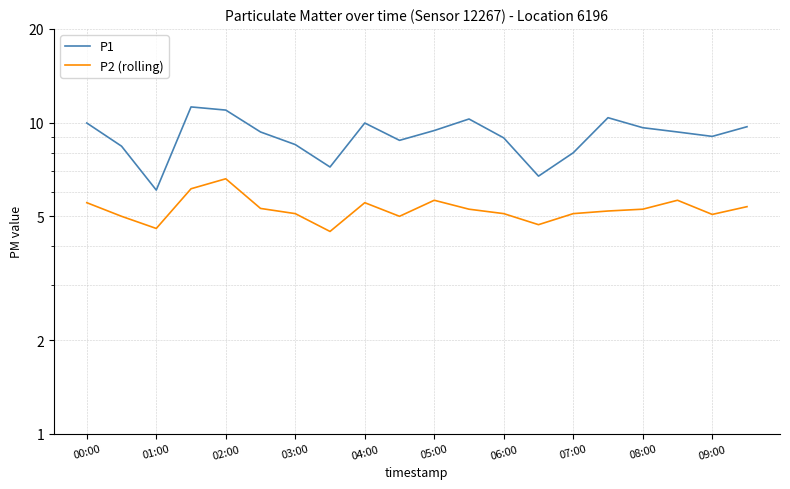

What is the sum of the P2 (rolling) values at 01:00 and 06:00?

10.1